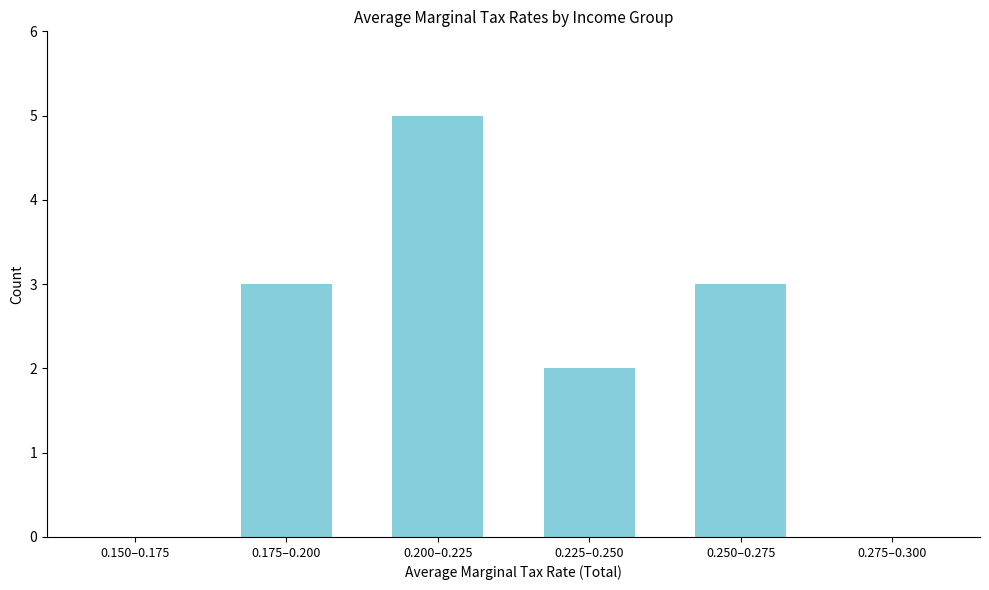

Reading left to right, extract all data points from this chart.

0.150–0.175=0	0.175–0.200=3	0.200–0.225=5	0.225–0.250=2	0.250–0.275=3	0.275–0.300=0